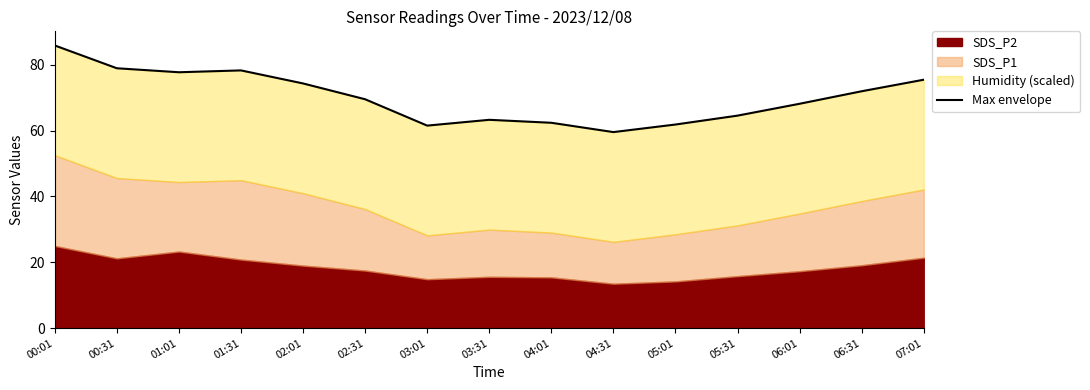

How many interior local valleys (lower than both neighbors) does the data have?

3